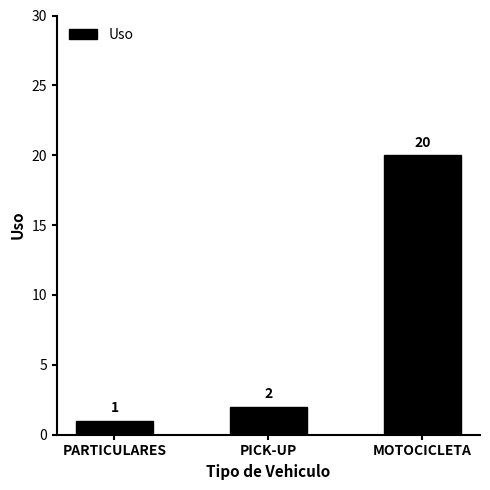

List the labels in order of value, largest first.

MOTOCICLETA, PICK-UP, PARTICULARES